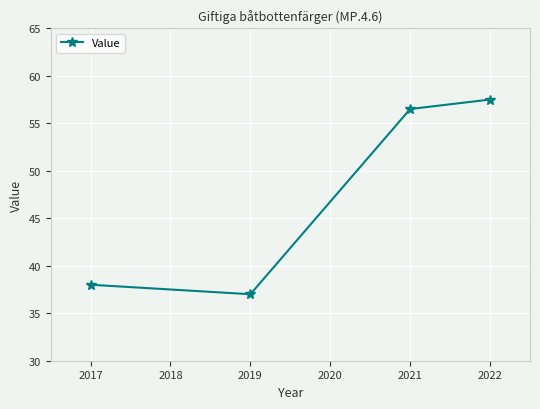

Reading right to left, extract all data points from this chart.

57.5	56.5	37.0	38.0